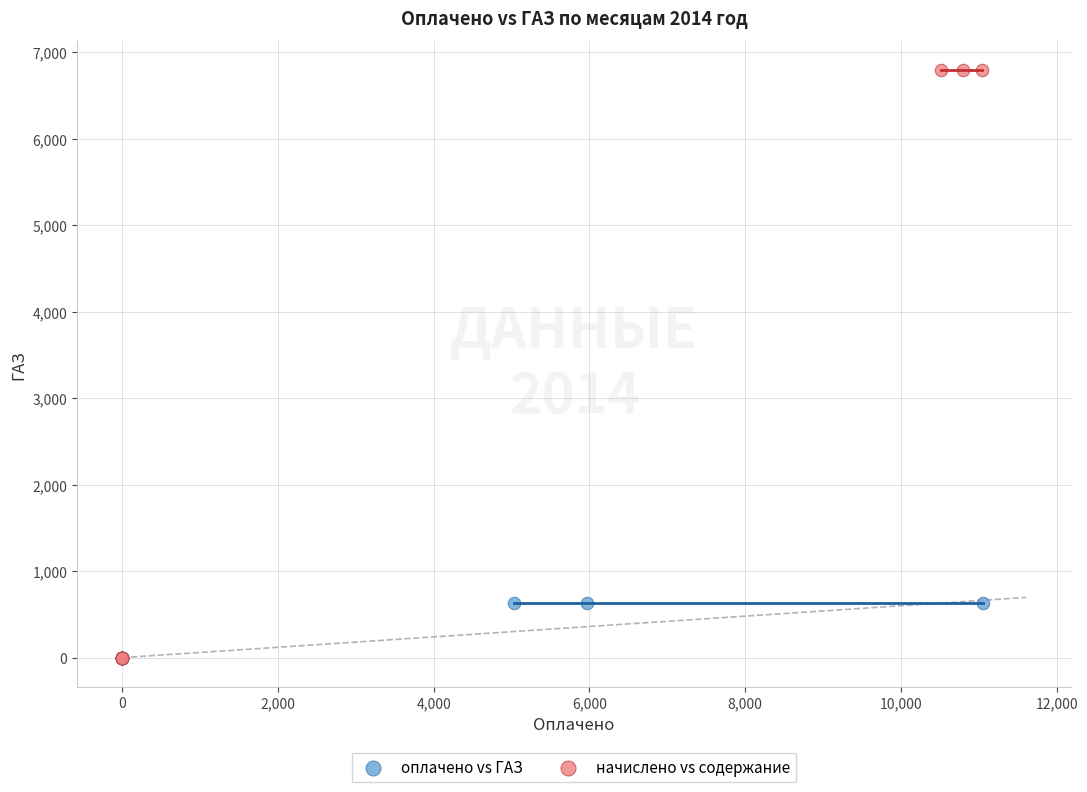

Which series has the widest spread of Y values?

начислено vs содержание